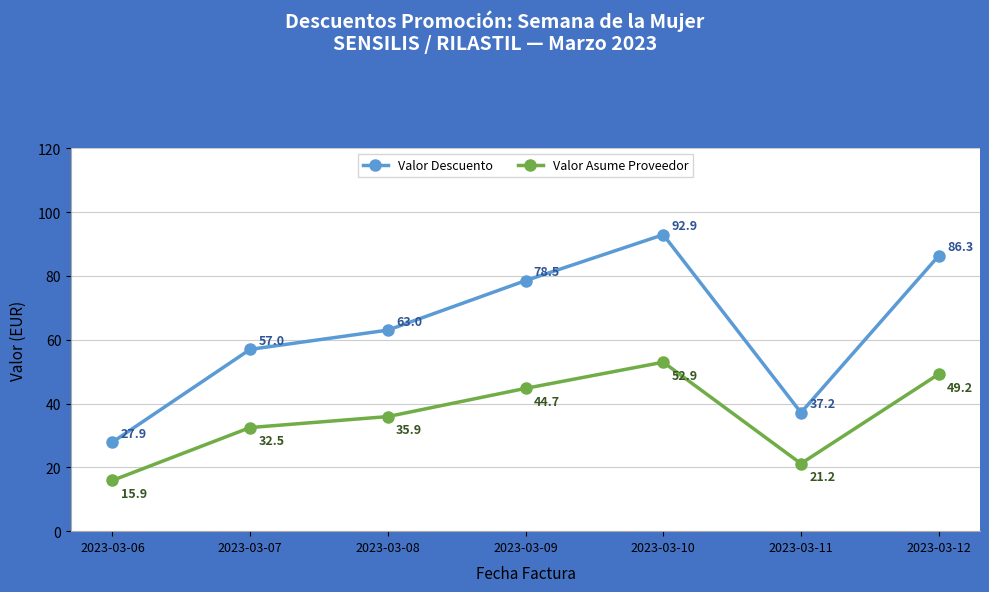

The value of Valor Asume Proveedor at 2023-03-12 is 49.2. True or false?

True